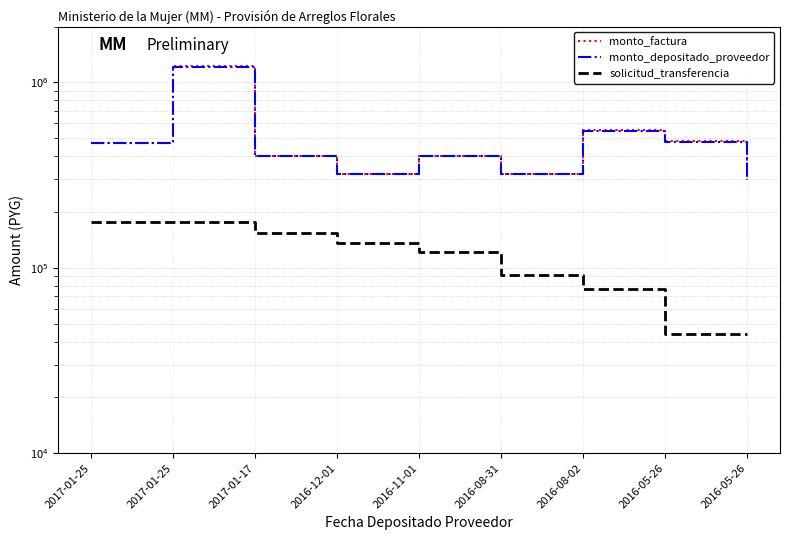

Which category has the lowest value in the solicitud_transferencia series?

2016-05-26